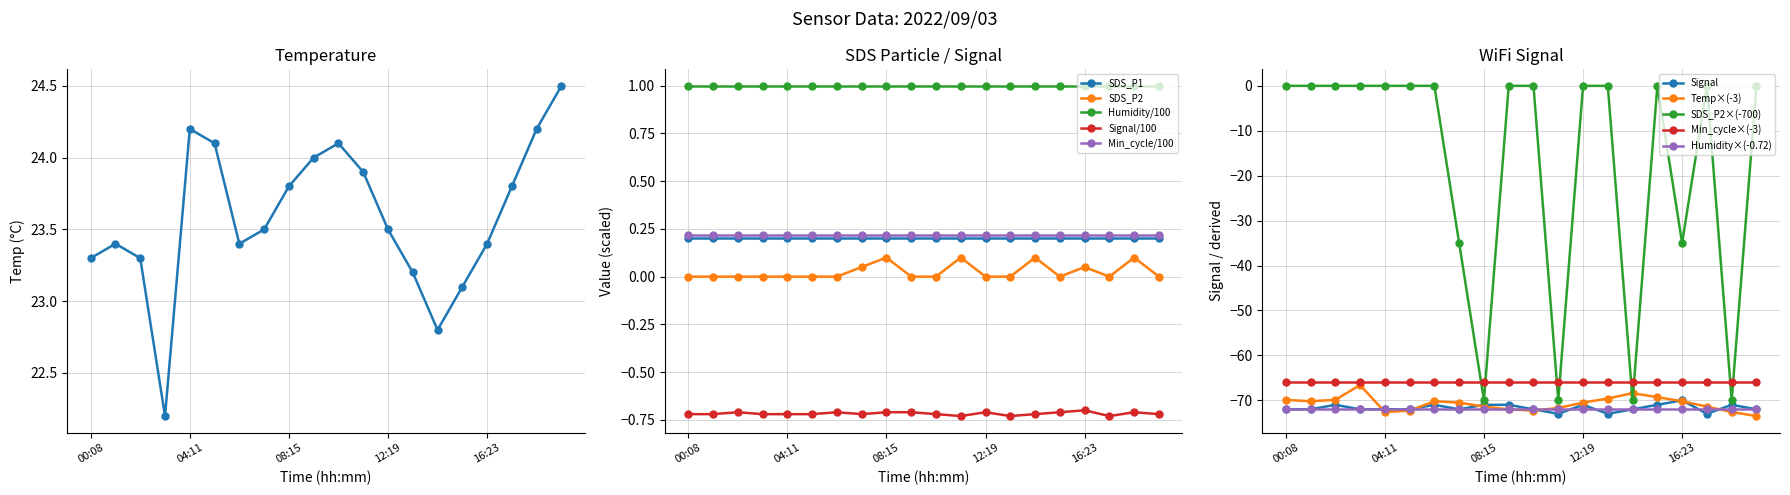

What position from the right is 05:12?

15